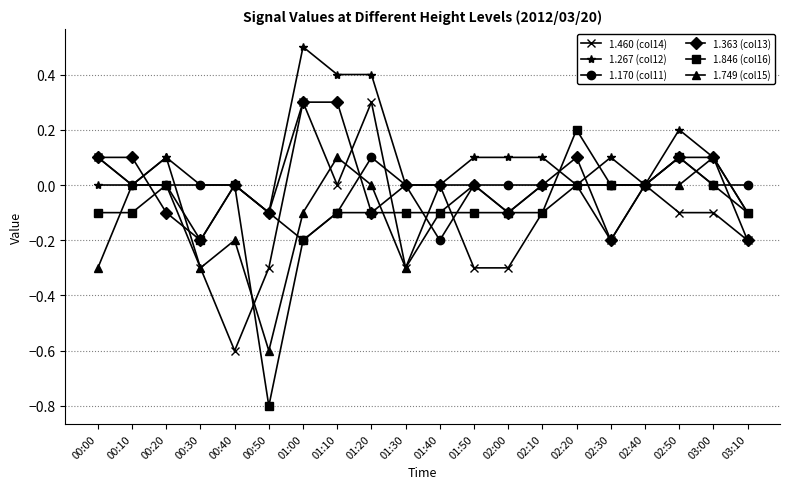

True or false: 1.267 (col12) has more than 1 points higher than both neighbors.

True